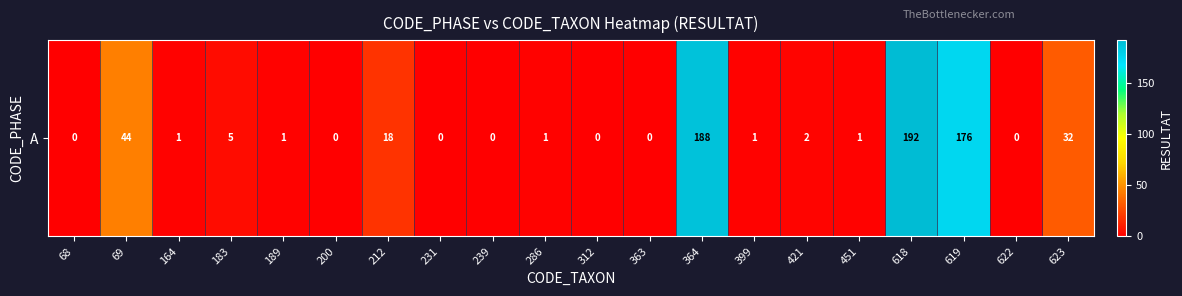

At which category does the chart reach its peak across all series?

618